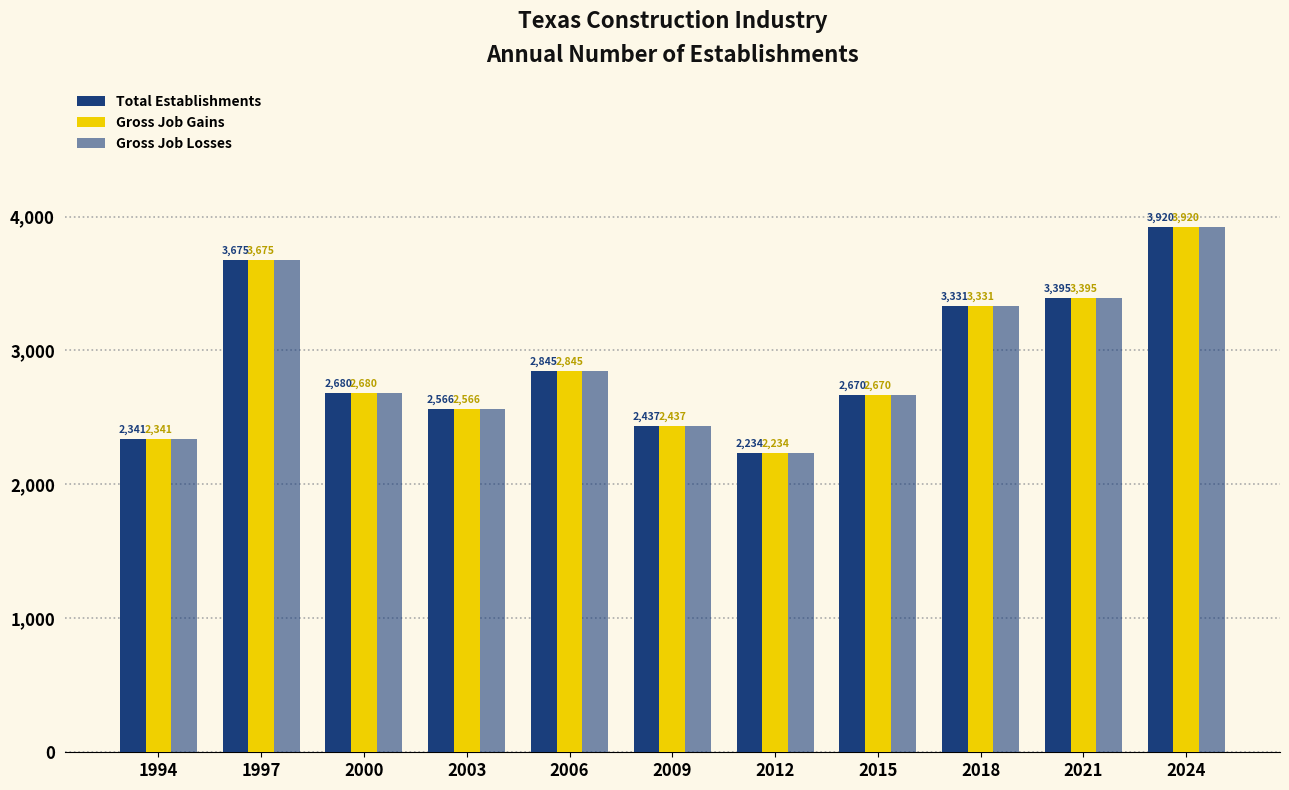

At which category is the sum across all series the highest?

2024